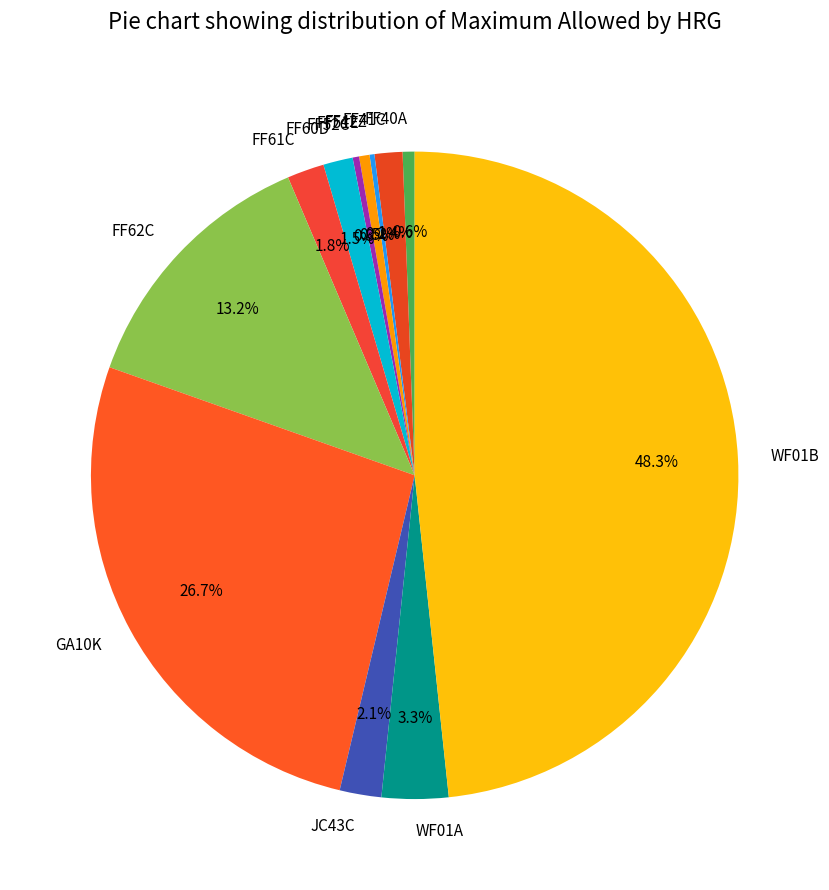

Does any single category account for the majority?

No